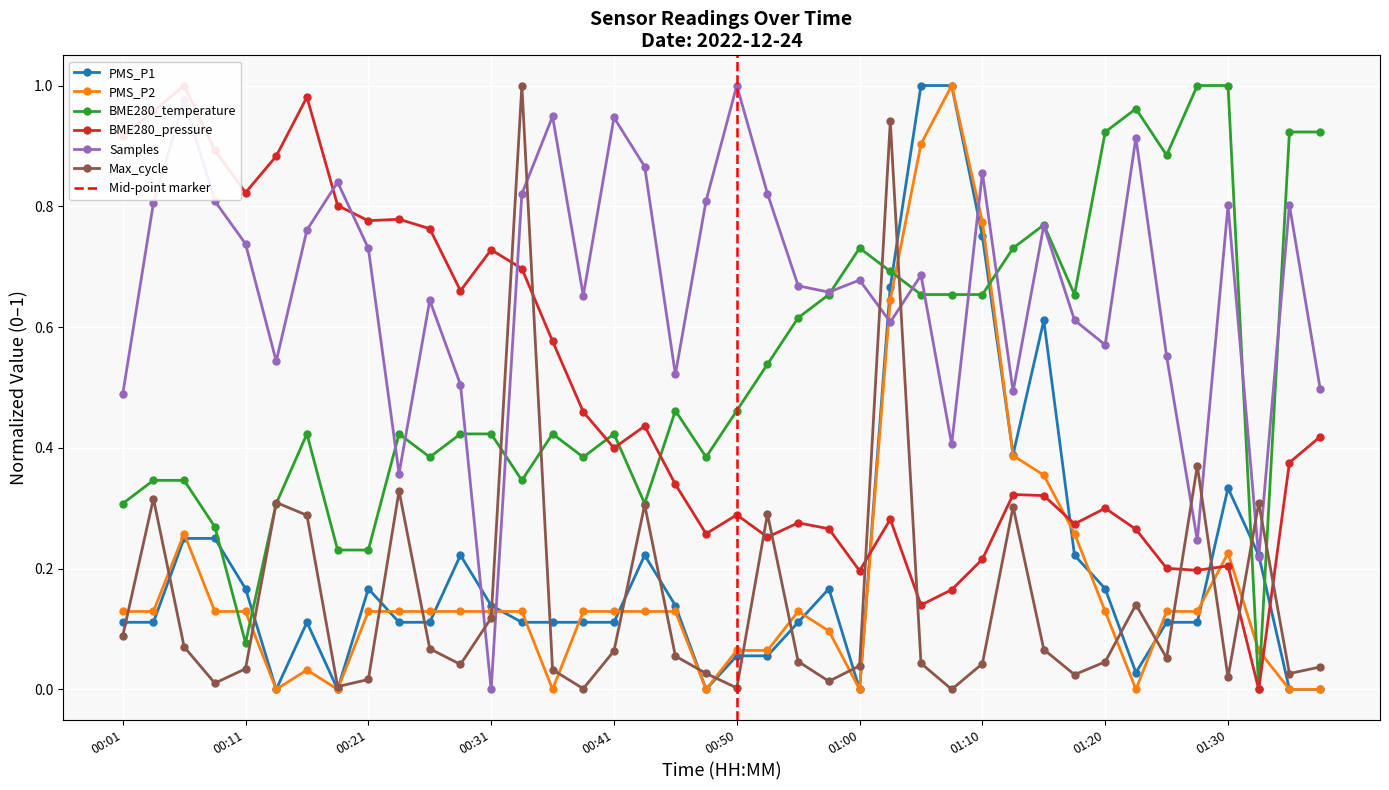

Which series has the widest spread of values?

PMS_P1